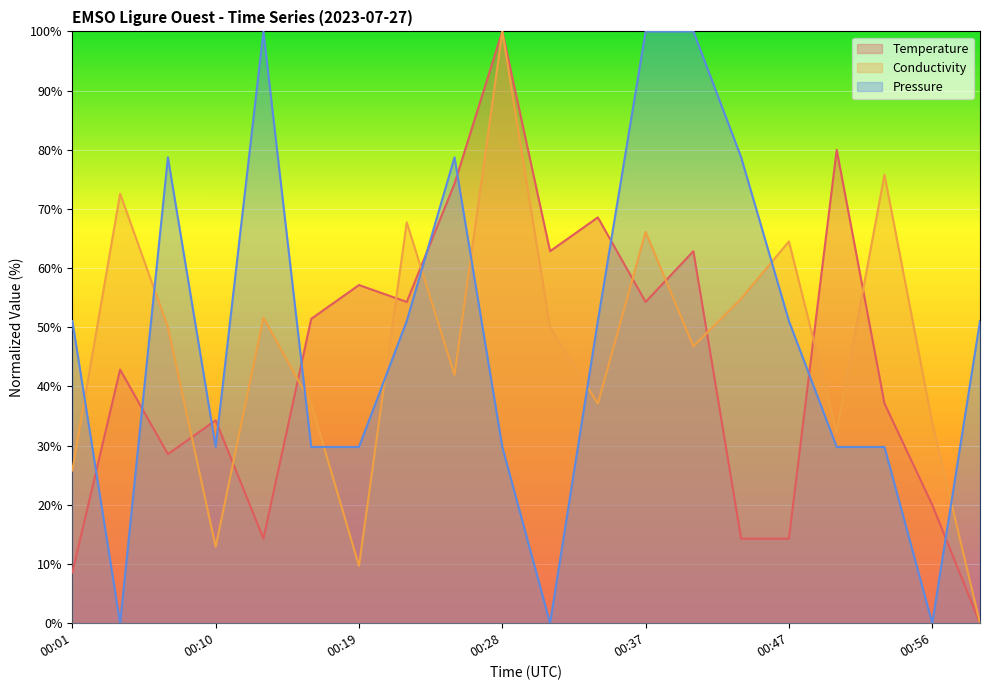

After their last crossing, which series has the higher values: Temperature or Conductivity?

Conductivity